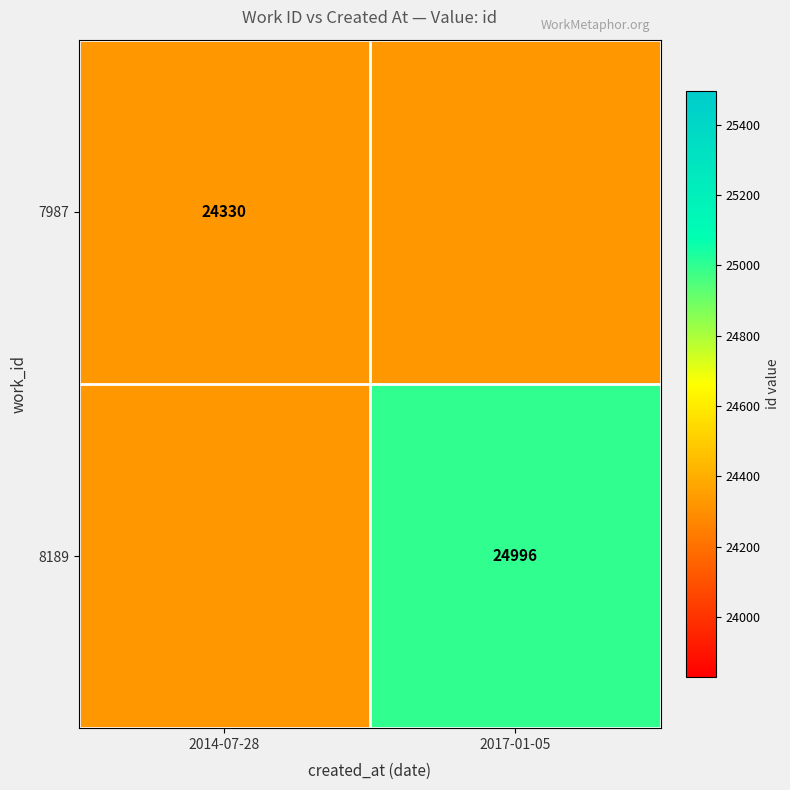

True or false: 8189 has a value of 7797 at 2017-01-05.

False